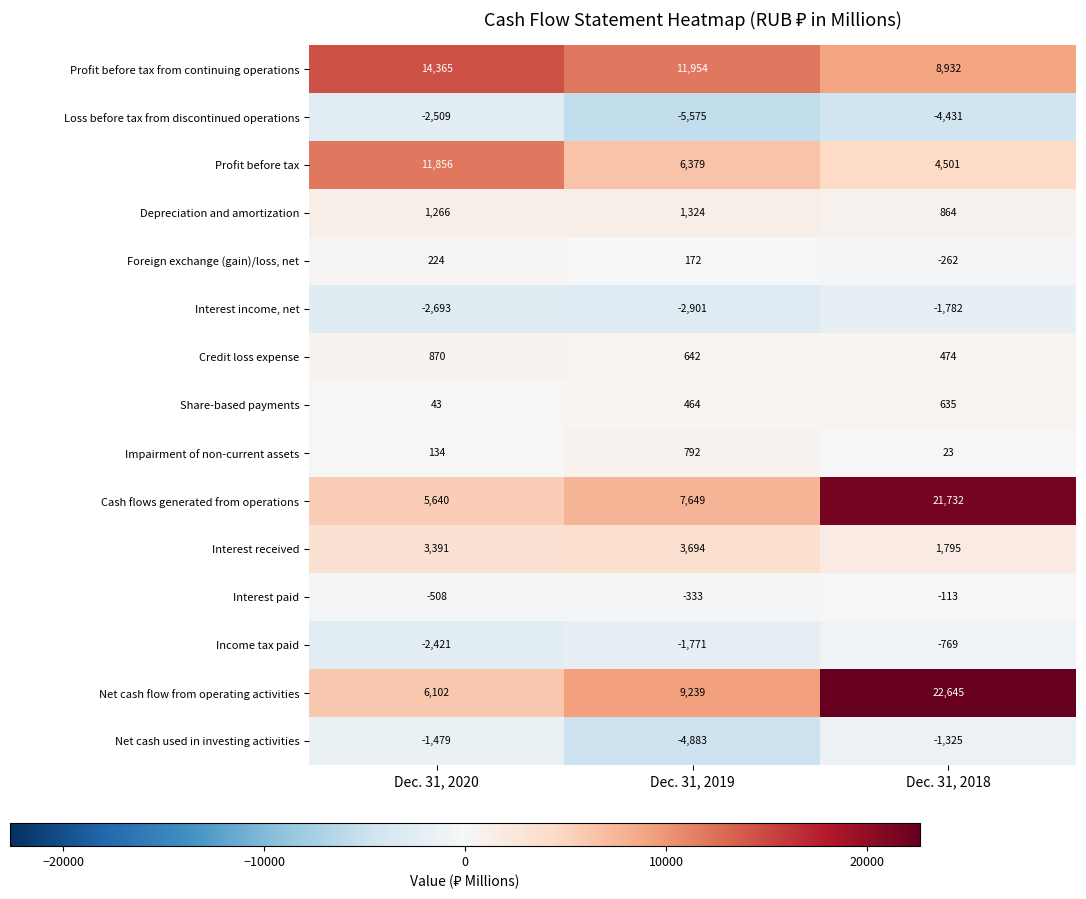

What is the difference between the Interest received values at Dec. 31, 2020 and Dec. 31, 2019?

303